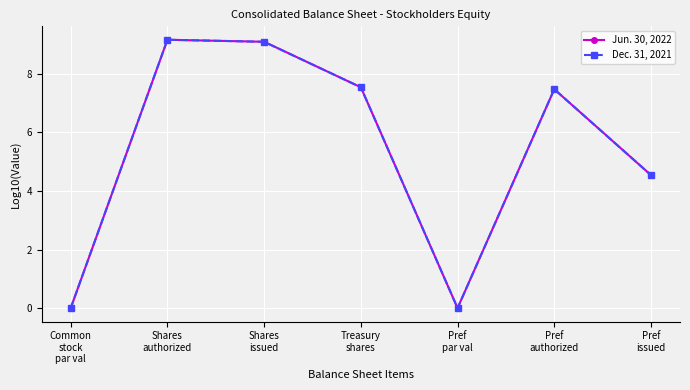

How many data points in Dec. 31, 2021 are above 7?

4